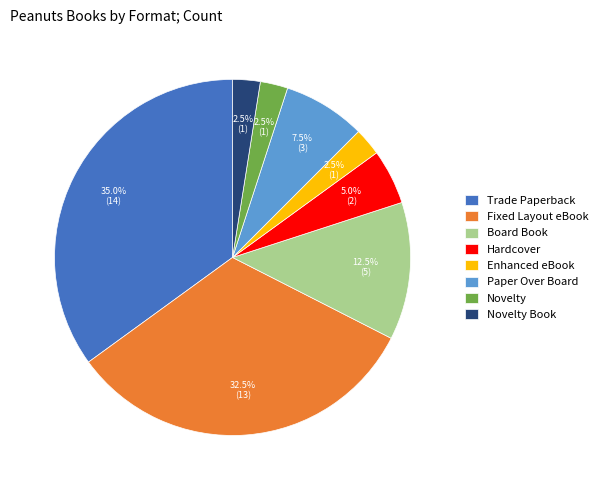

Which has a higher value, Novelty or Fixed Layout eBook?

Fixed Layout eBook